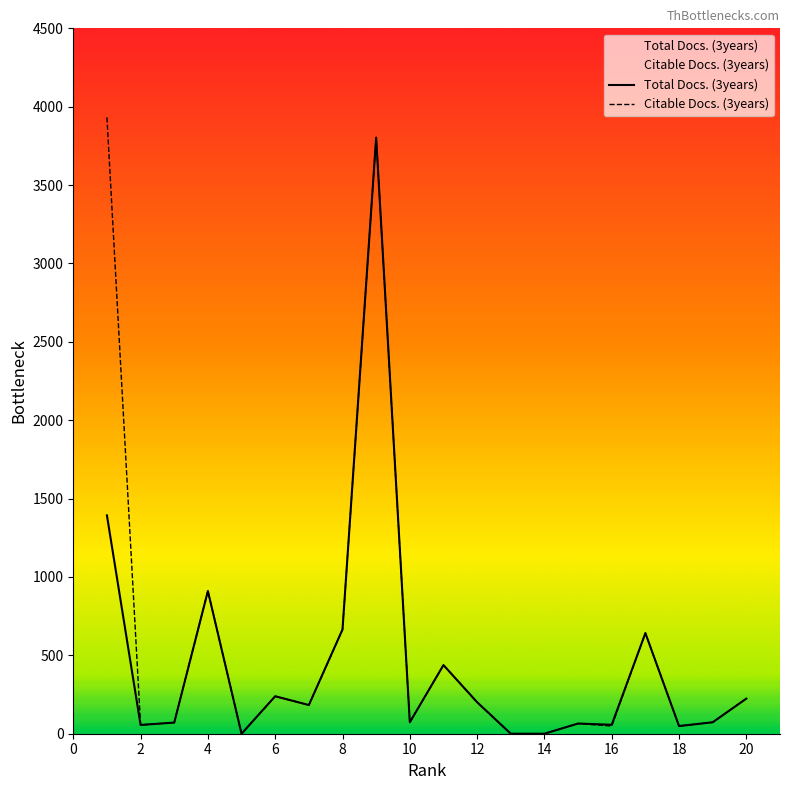

What value does the Citable Docs. (3years) series have at 12?

201